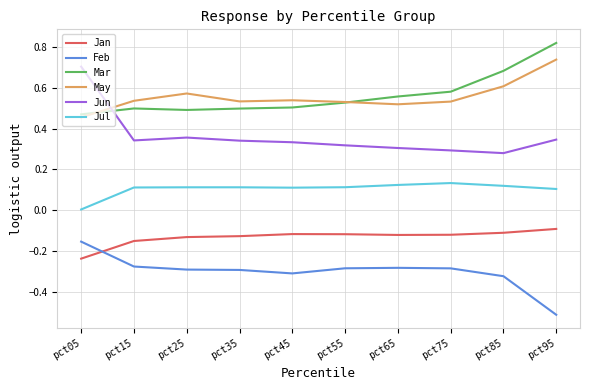

The Jun series shows 0.3 at pct05. True or false?

False